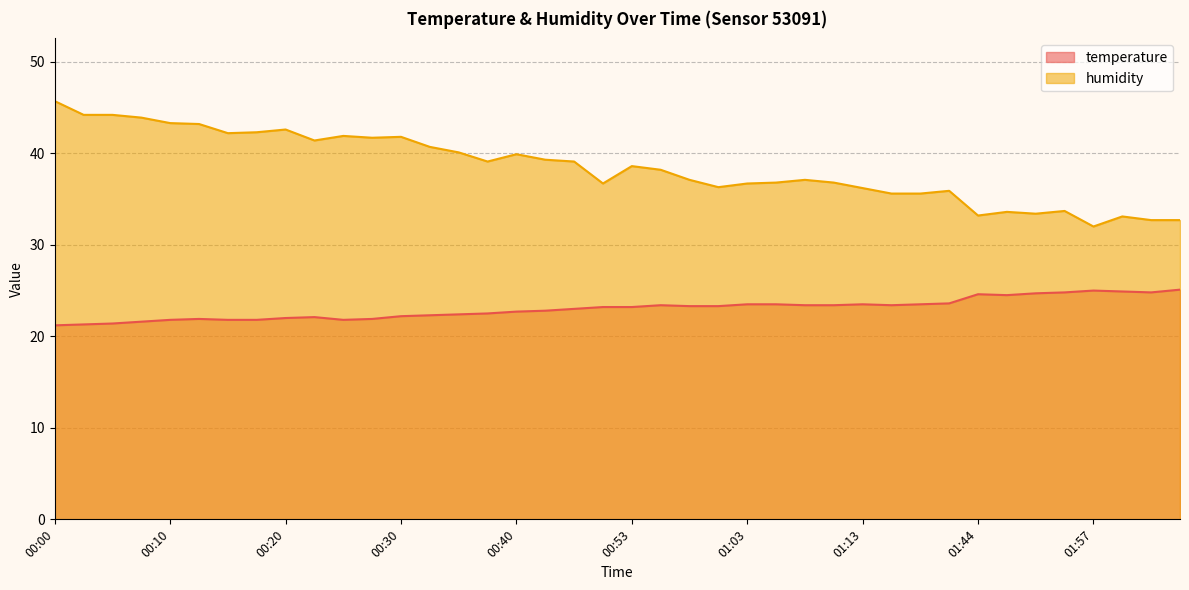

List the series in order of their peak value, lowest first.

temperature, humidity